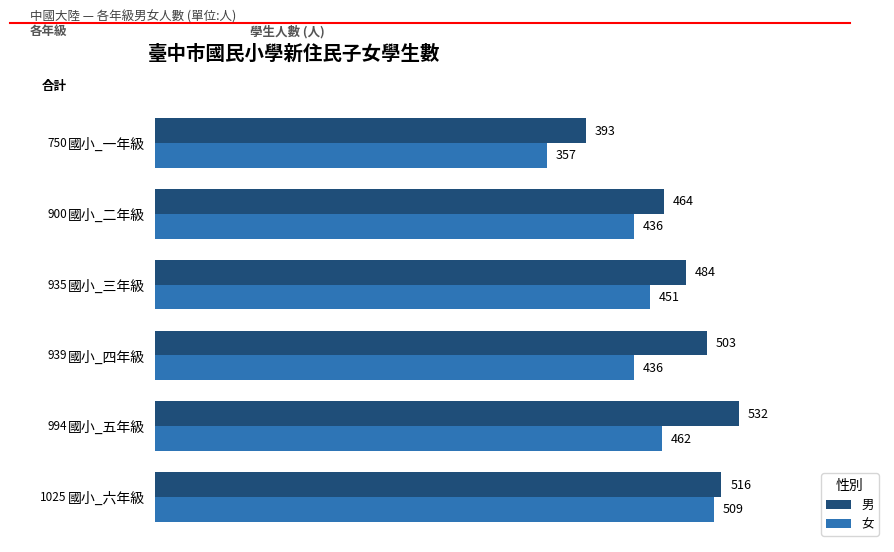

Which series has the widest spread of values?

女